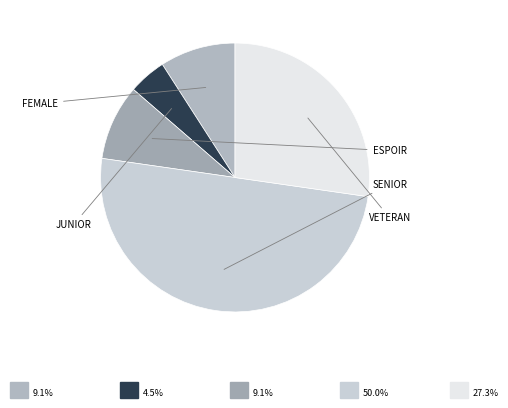

Which slice is the smallest?

Junior